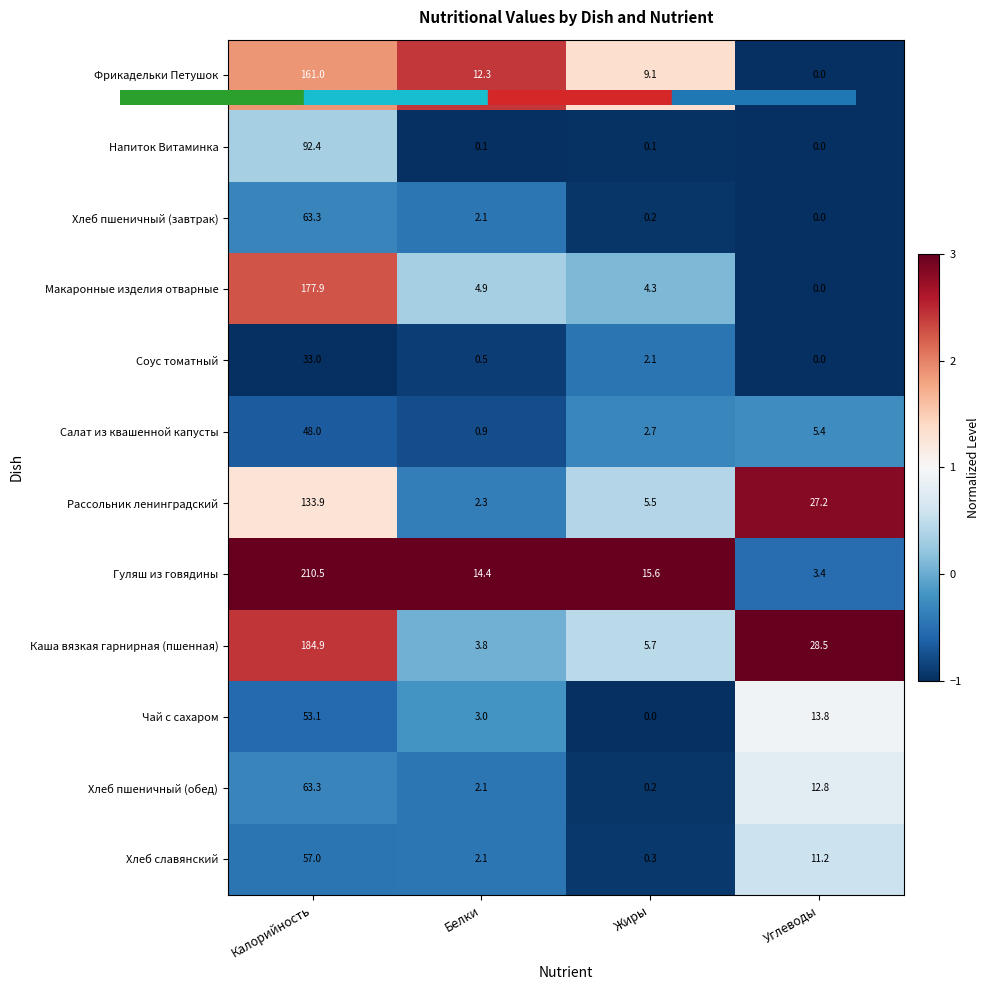

What is the sum of the Макаронные изделия отварные values at Калорийность and Углеводы?

177.9